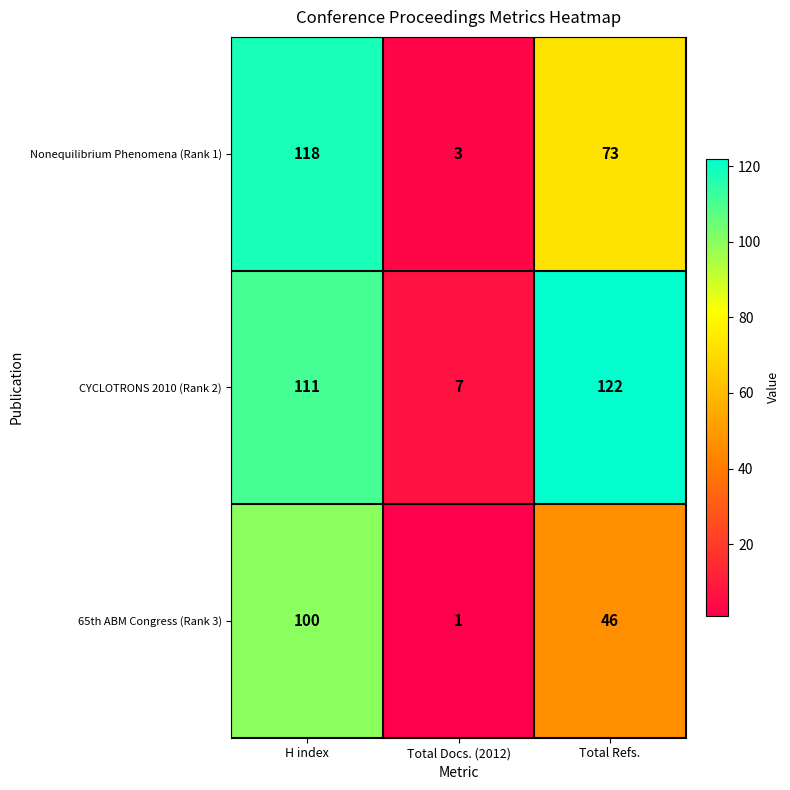

What is the sum of all CYCLOTRONS 2010 (Rank 2) values?

240